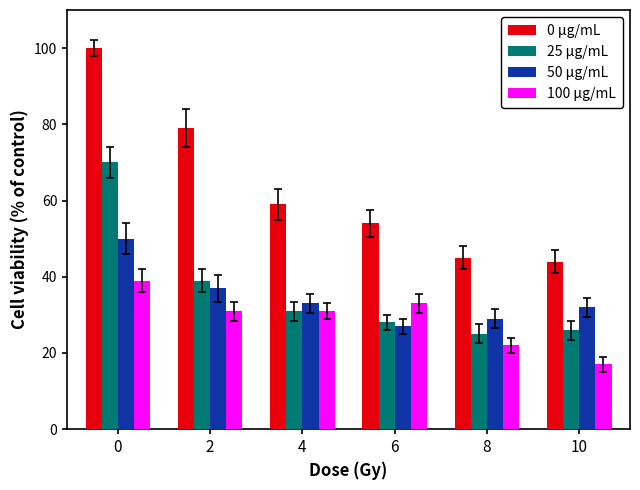

What is the sum of all 0 μg/mL values?

381